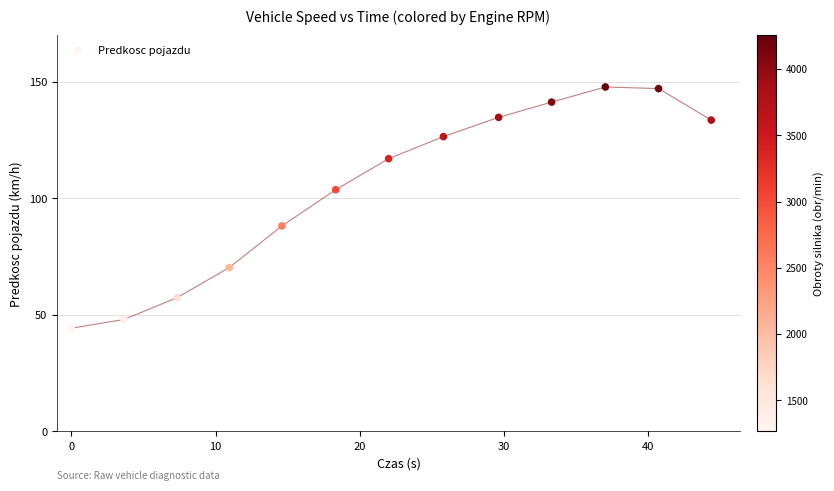

What is the range of Y values (max minus min)?

103.5